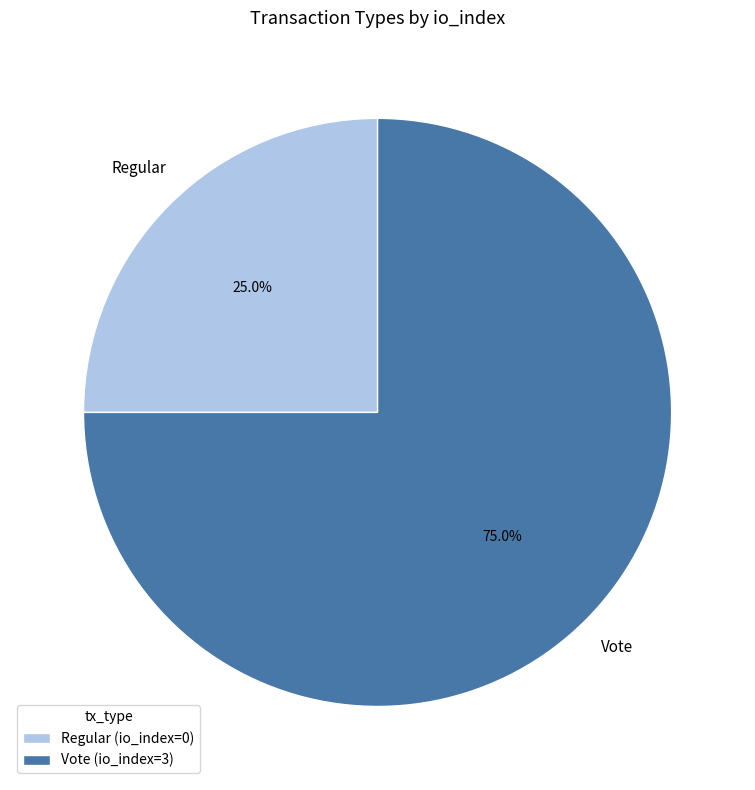

How many segments does this pie chart have?

2